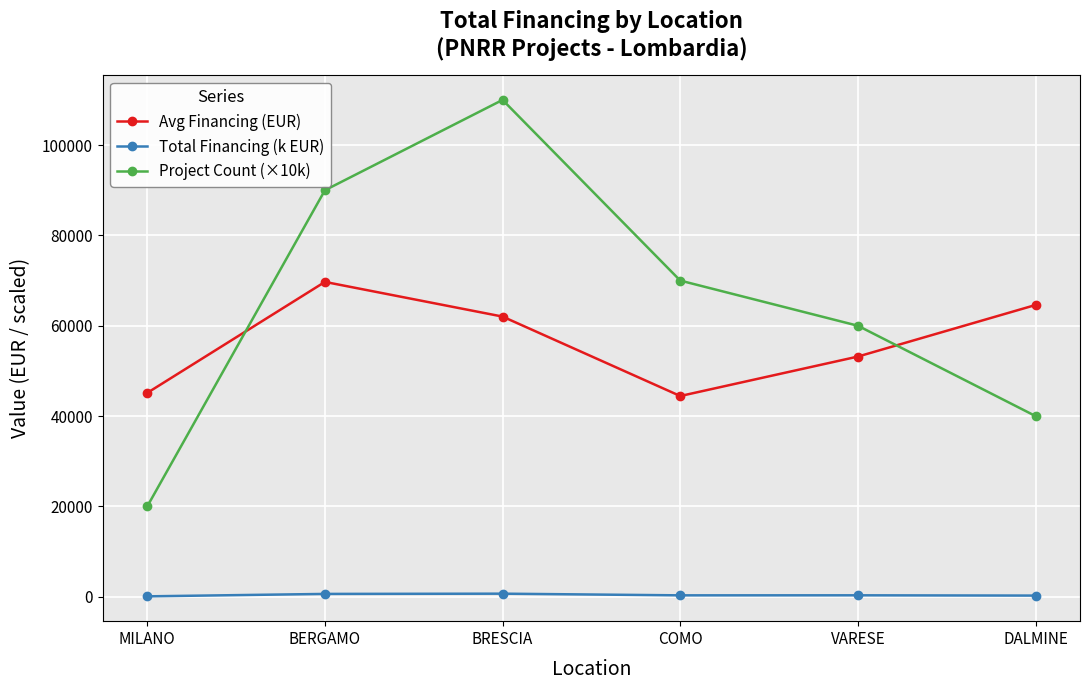

What is the label of the 6th point from the right?

MILANO